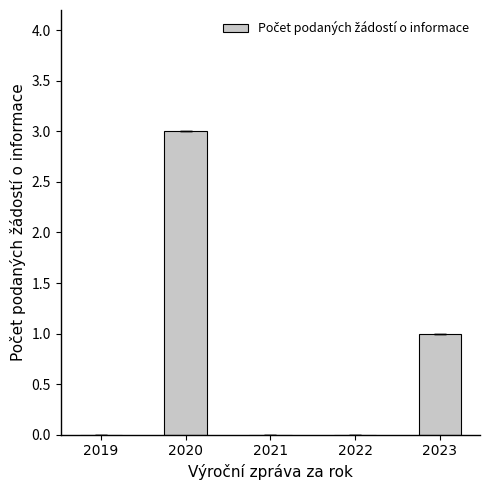

Which has a higher value, 2023 or 2020?

2020